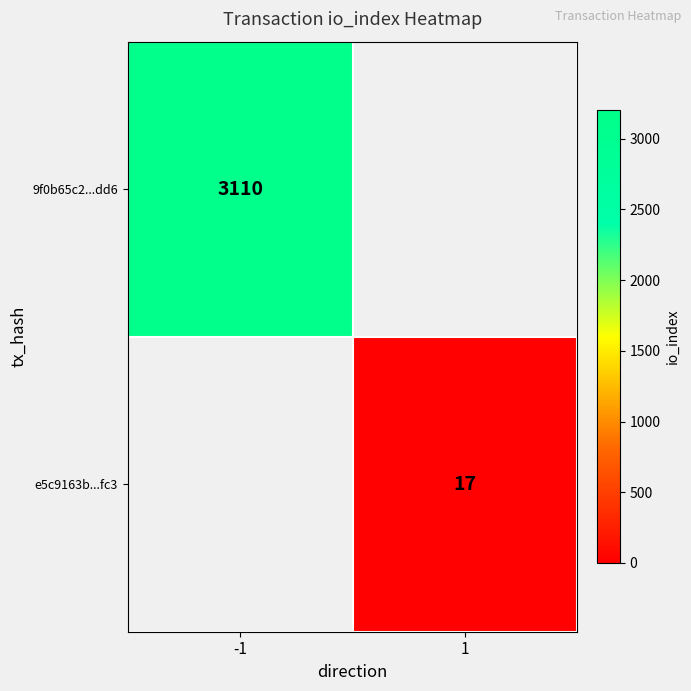

Is it true that 9f0b65c2...dd6 equals 3110 at -1?

True